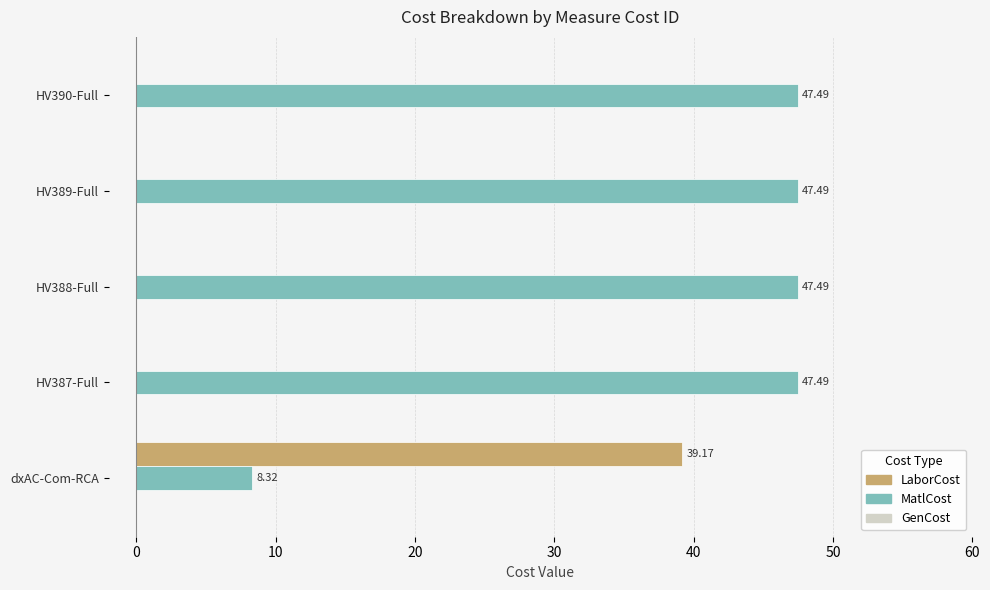

What is the average value of the MatlCost series?

39.7